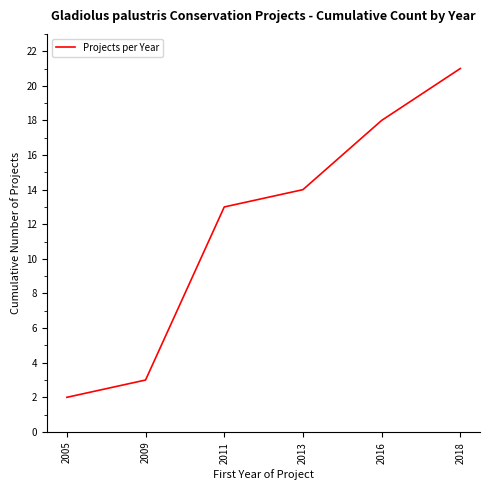

What is the smallest value displayed?

2